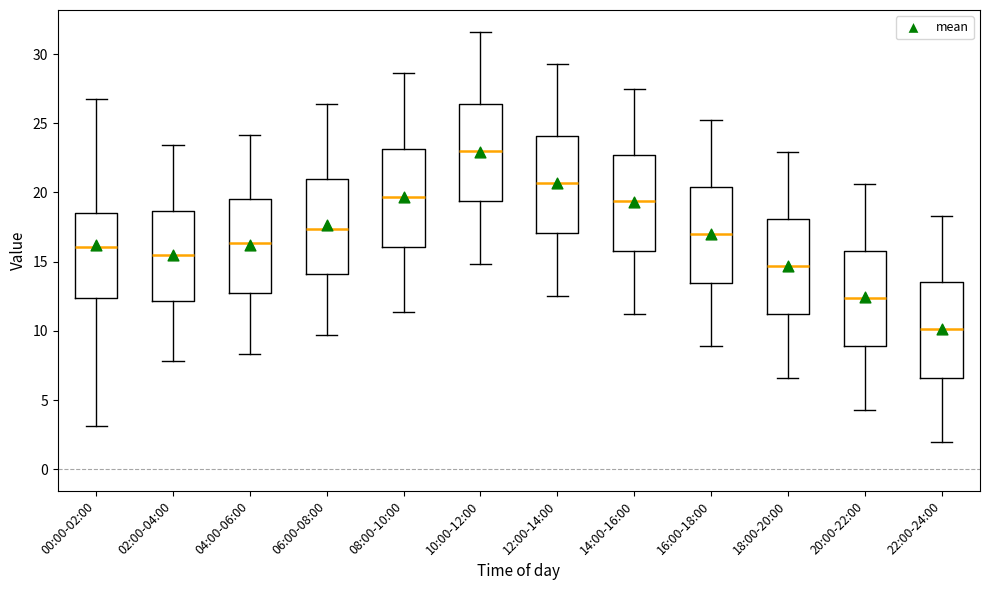

Where does the median line of the box for 20:00-22:00 sit on the y-axis? The values are not printed on the chart, so give them approximately, as read against the axis.

12.5